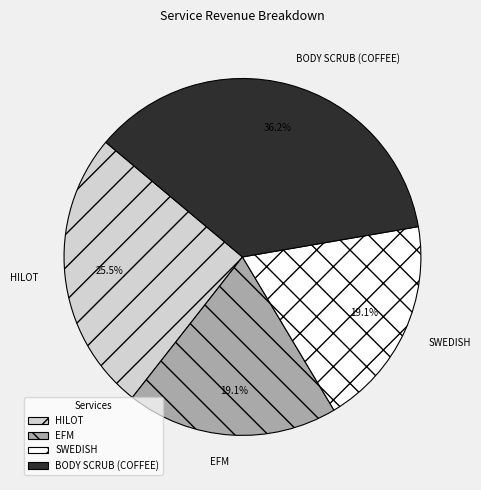

Count the number of slices in the pie.

4